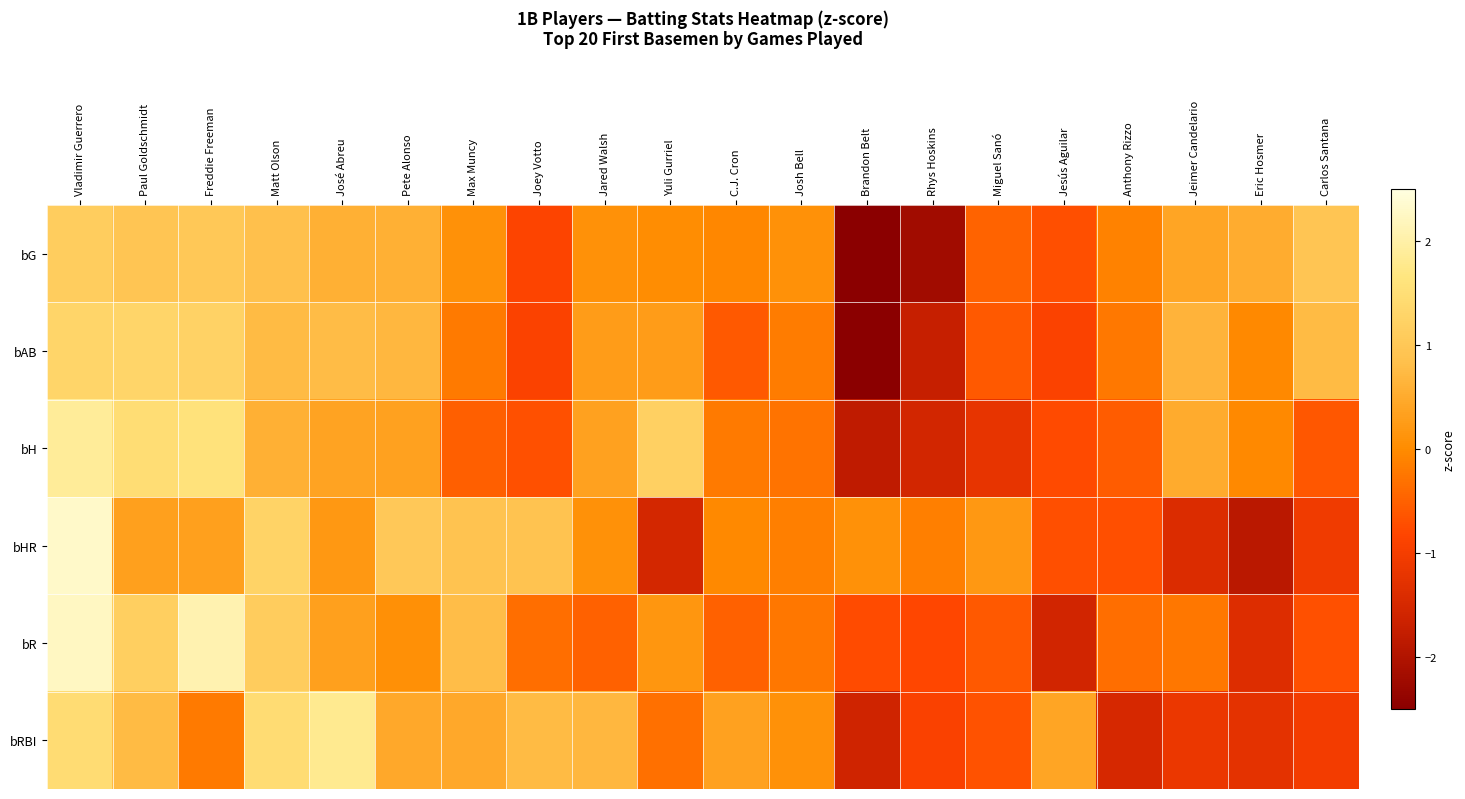

What is the minimum value shown in the chart?

-2.8